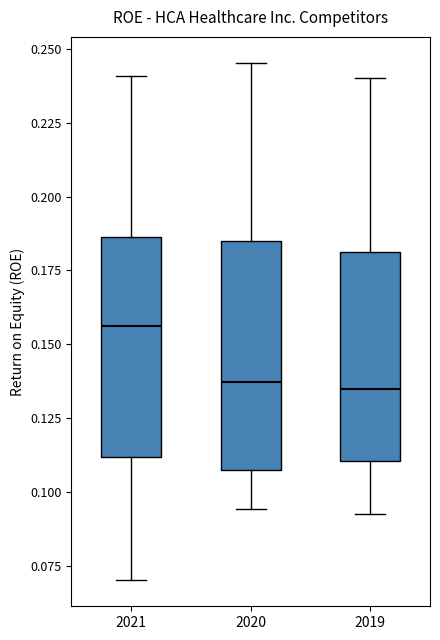

Reading left to right, transcribe this box plot: for each box, give where its median line is, the range the box spans, and where its two whiskers end, as read against the y-axis. The values are not printed on the chart, so give them approximately, as read against the axis.

2021: median 0.155, box 0.110 to 0.185, whiskers 0.070 to 0.240
2020: median 0.135, box 0.110 to 0.185, whiskers 0.095 to 0.245
2019: median 0.135, box 0.110 to 0.180, whiskers 0.095 to 0.240